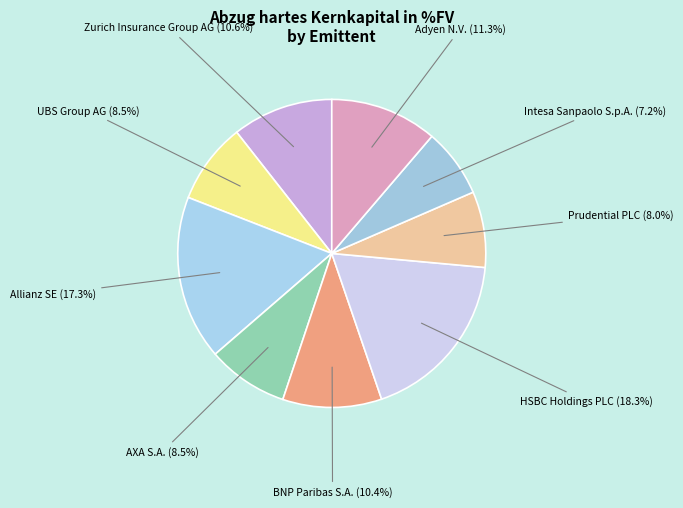

How many slices are in this pie chart?

9